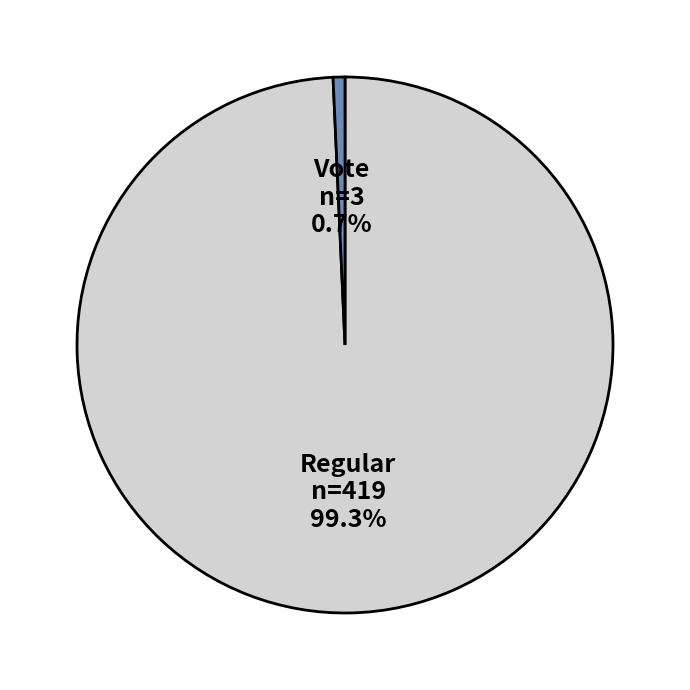

Is there any slice that represents more than half of the pie?

Yes